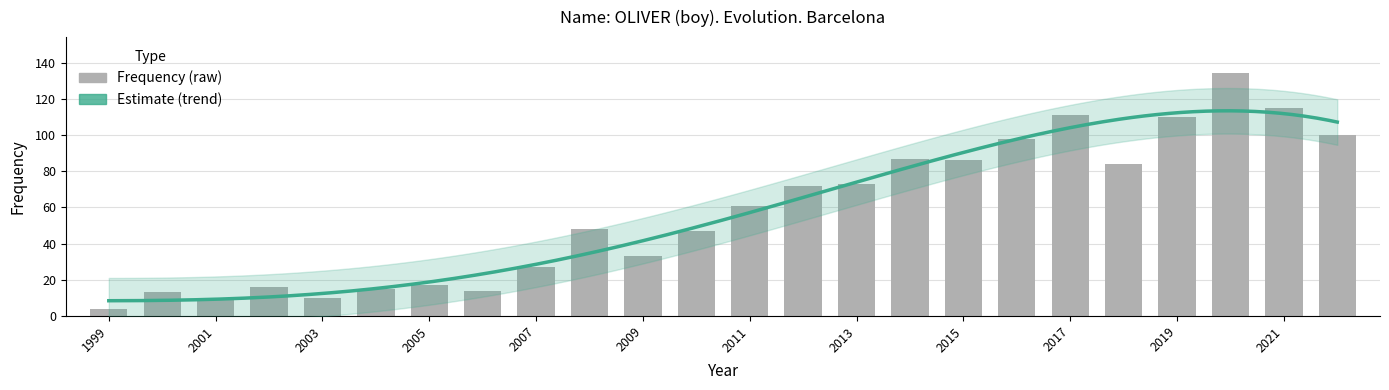

Are the bars horizontal?

No